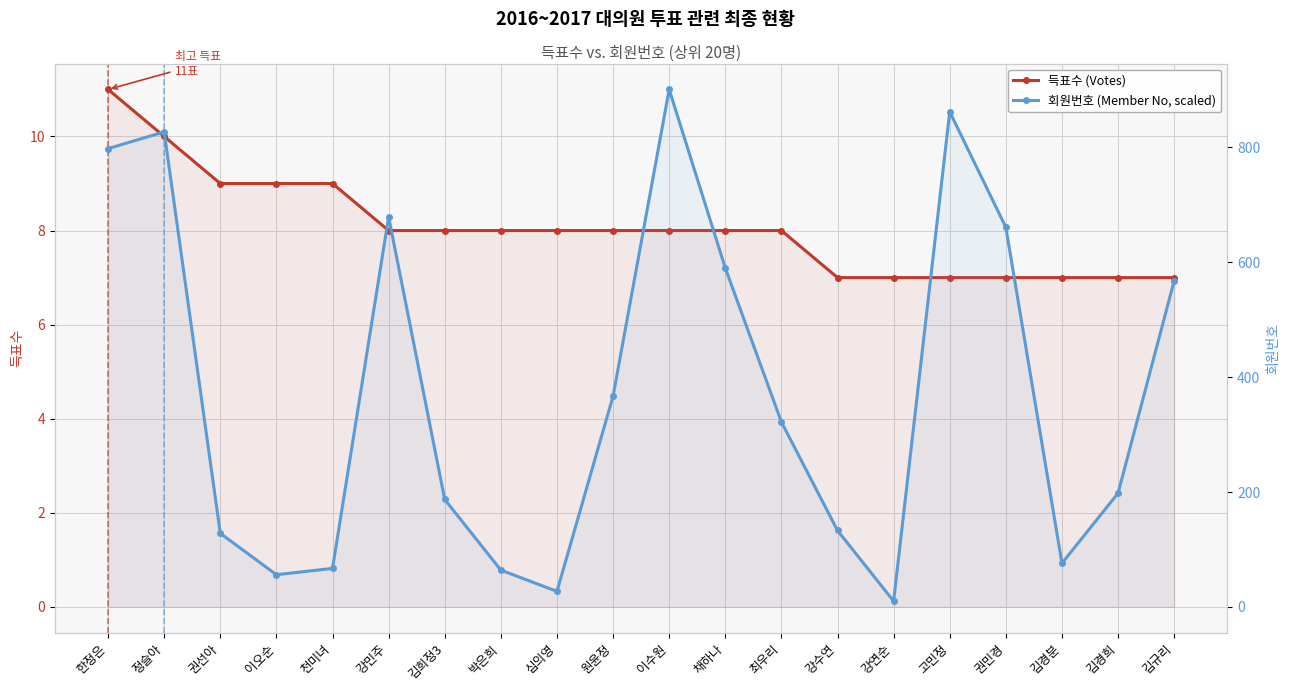

Where is 회원번호 (Member No, scaled) nearest to the value 455?

원윤정